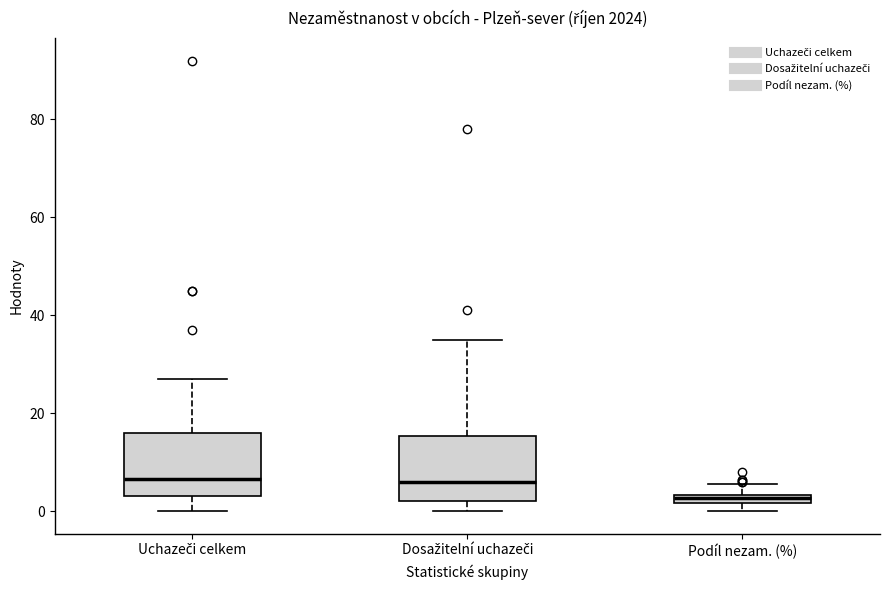

Which box's median line is the lowest?

Podíl nezam. (%)